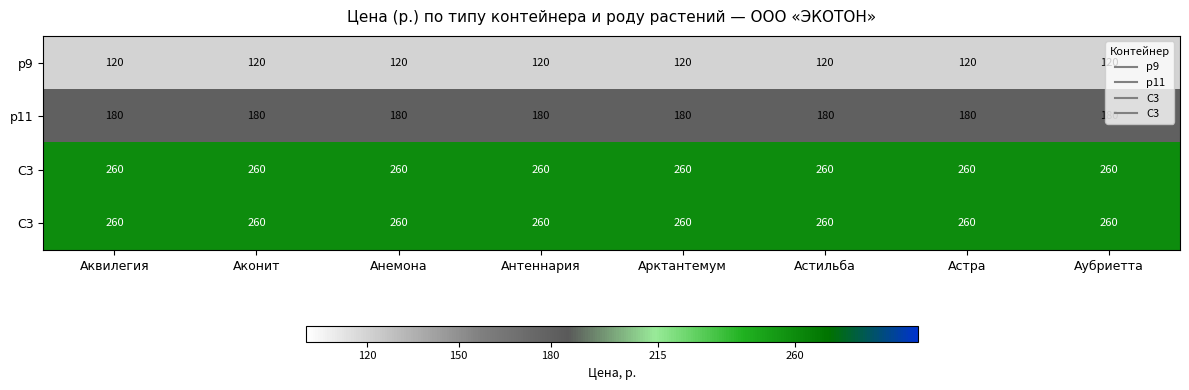

What is the spread (max minus min) of values at Астра?

140